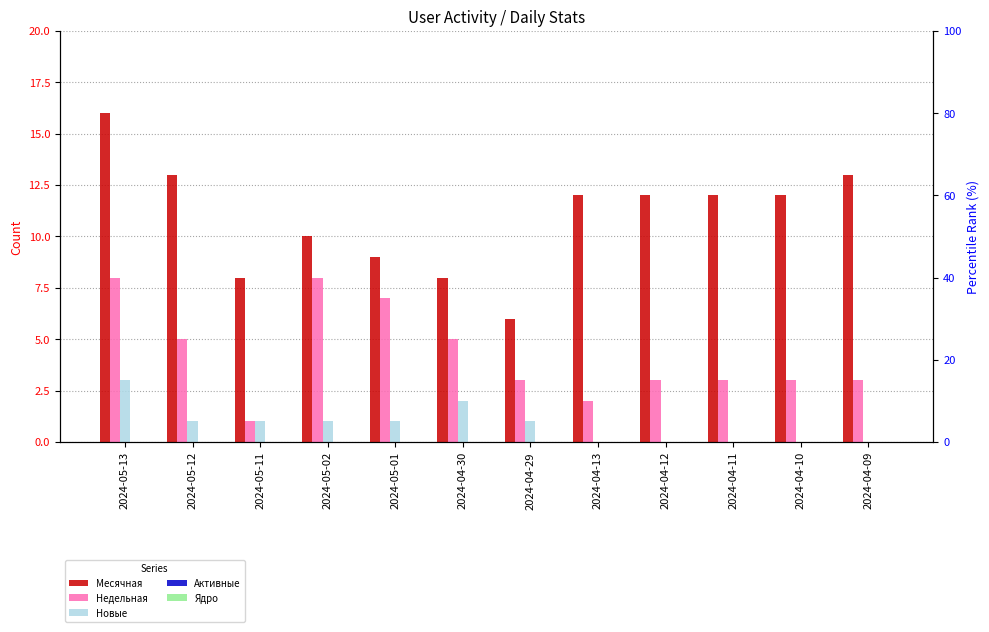

Rank the series at 2024-05-13 from highest to lowest value.

Месячная, Недельная, Новые, Активные, Ядро